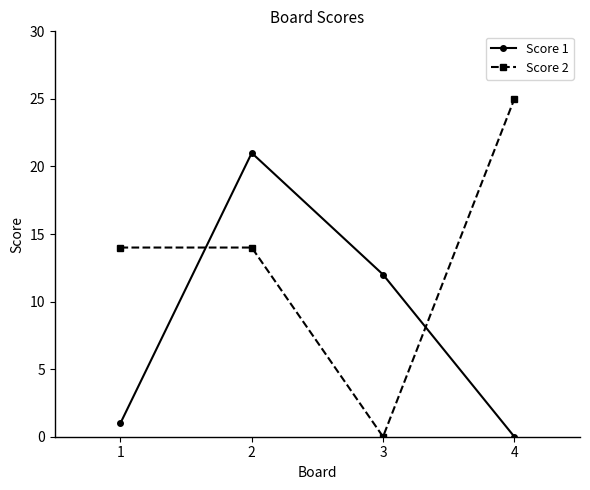

List the labels in order of Score 1 value, largest first.

2, 3, 1, 4